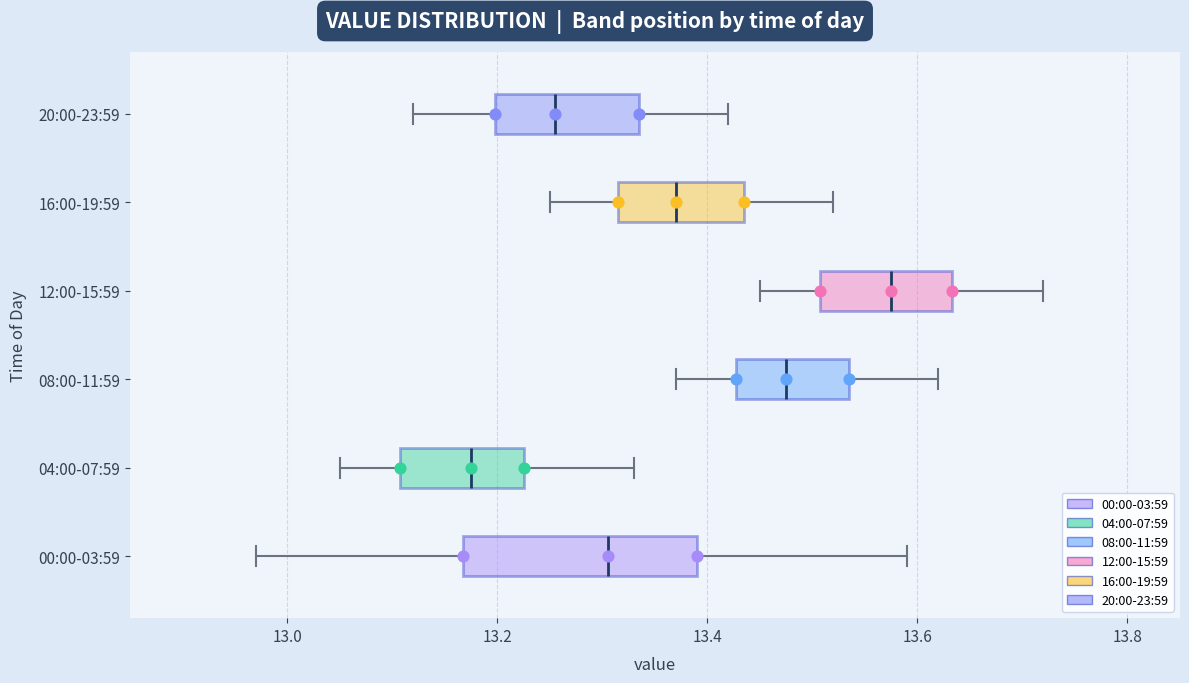

Reading bottom to top, read every box against the x-axis: the position of its median line, the range the box covers, and the ends of its whiskers. The values are not printed on the chart, so give them approximately, as read against the axis.

00:00-03:59: median 13.30, box 13.16 to 13.40, whiskers 12.98 to 13.60
04:00-07:59: median 13.18, box 13.10 to 13.22, whiskers 13.06 to 13.34
08:00-11:59: median 13.48, box 13.42 to 13.54, whiskers 13.38 to 13.62
12:00-15:59: median 13.58, box 13.50 to 13.64, whiskers 13.46 to 13.72
16:00-19:59: median 13.38, box 13.32 to 13.44, whiskers 13.26 to 13.52
20:00-23:59: median 13.26, box 13.20 to 13.34, whiskers 13.12 to 13.42